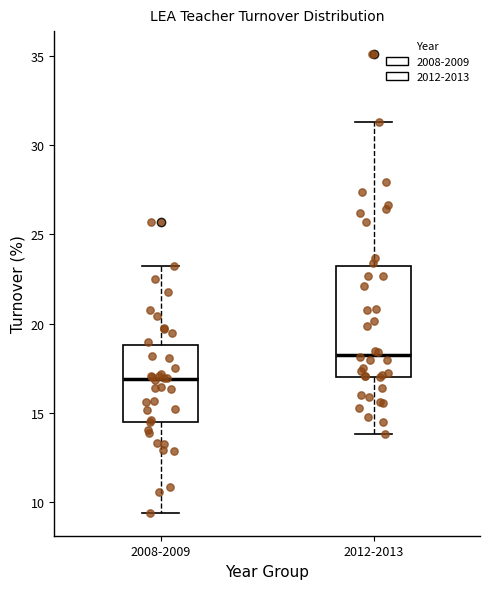

Reading left to right, transcribe this box plot: for each box, give where its median line is, the range the box spans, and where its two whiskers end, as read against the y-axis. The values are not printed on the chart, so give them approximately, as read against the axis.

2008-2009: median 17.0, box 14.5 to 19.0, whiskers 9.5 to 23.5
2012-2013: median 18.5, box 17.0 to 23.0, whiskers 14.0 to 31.5